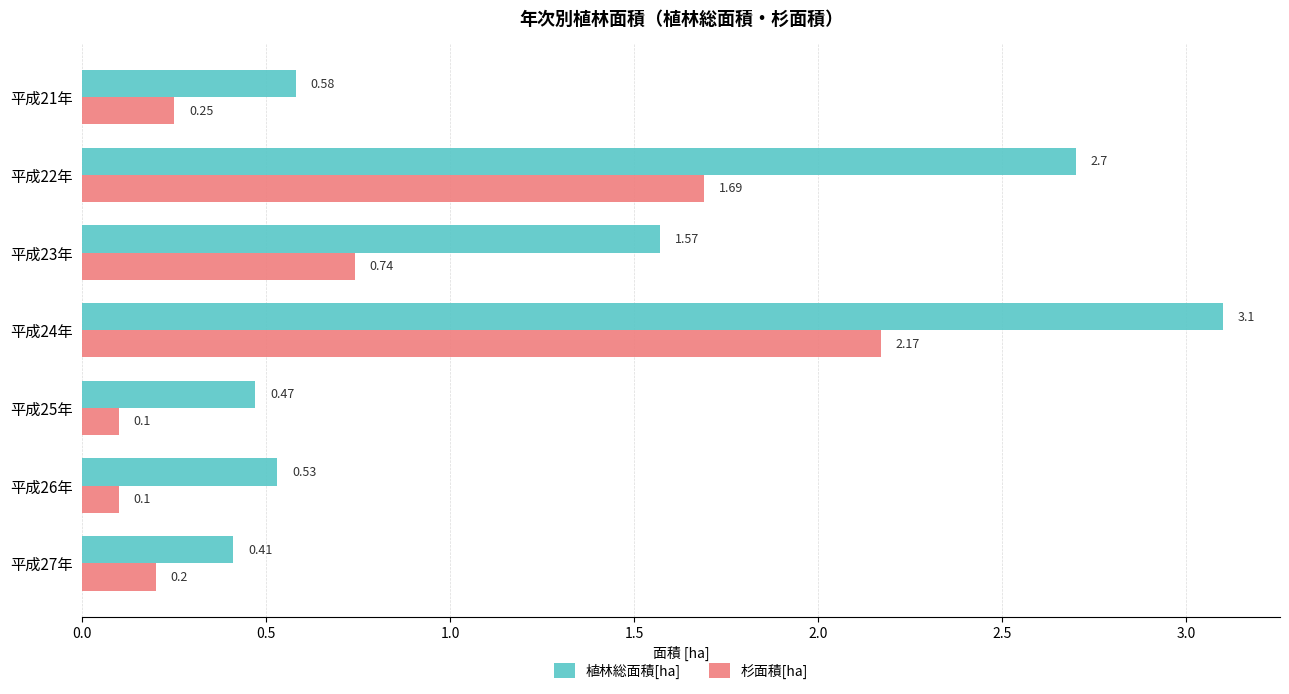

Which series has the largest total across all categories?

植林総面積[ha]